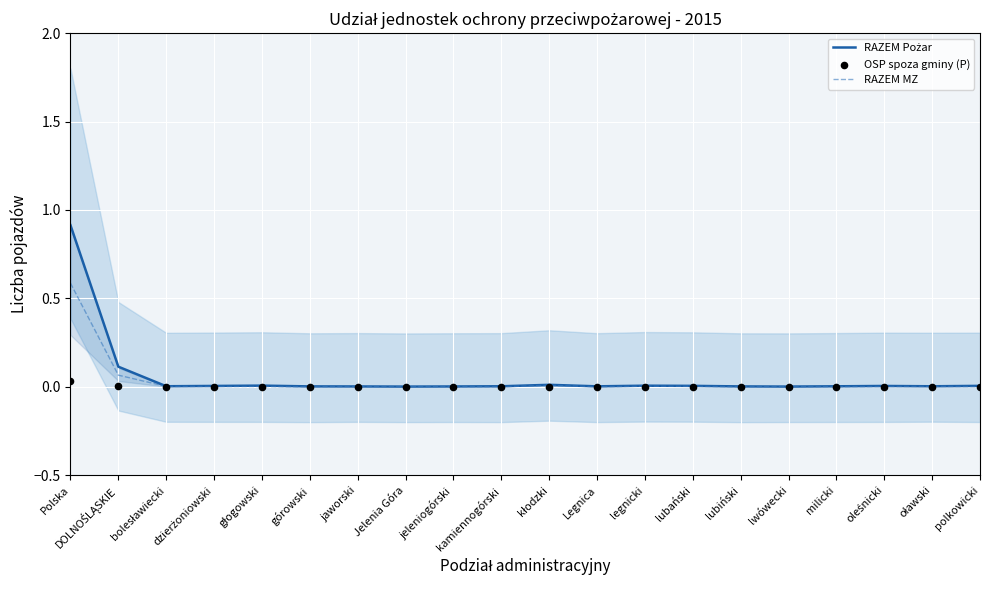

What are all the series names shown in the legend?

RAZEM Pożar, RAZEM MZ, OSP spoza gminy (P)